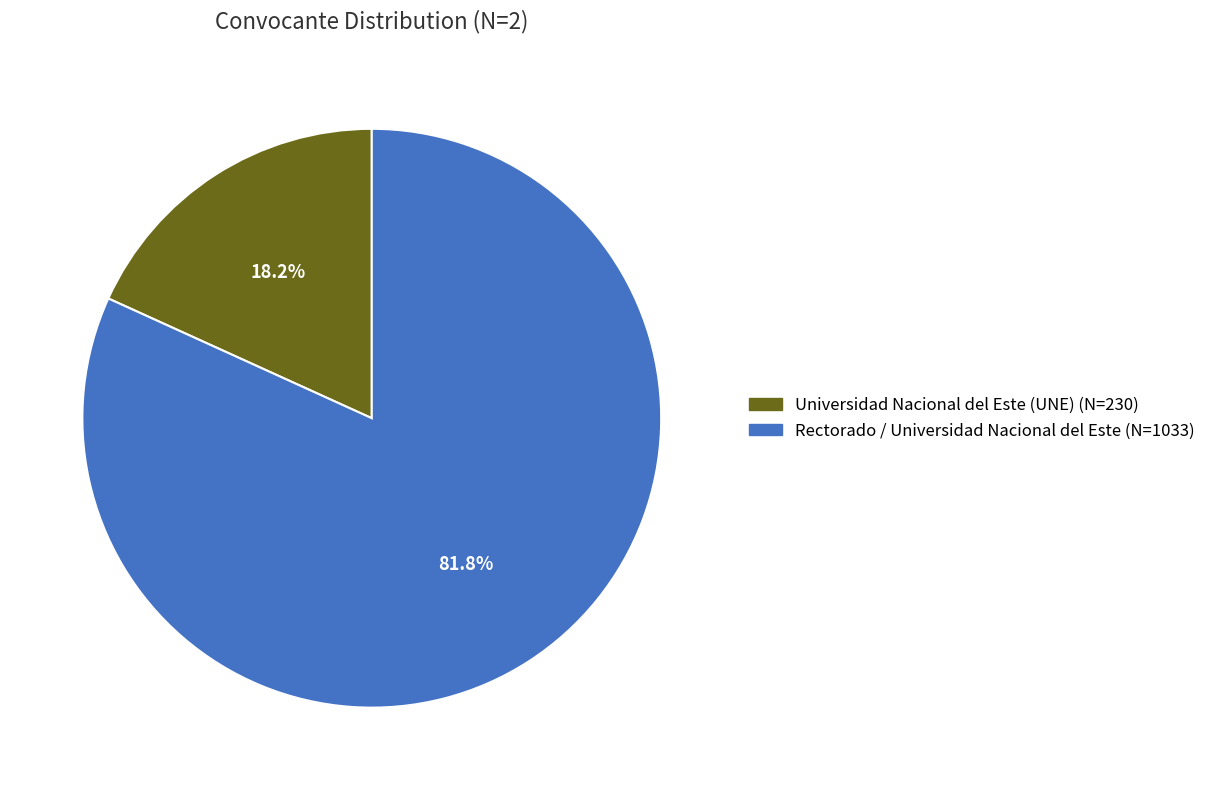

Does any single category account for the majority?

Yes